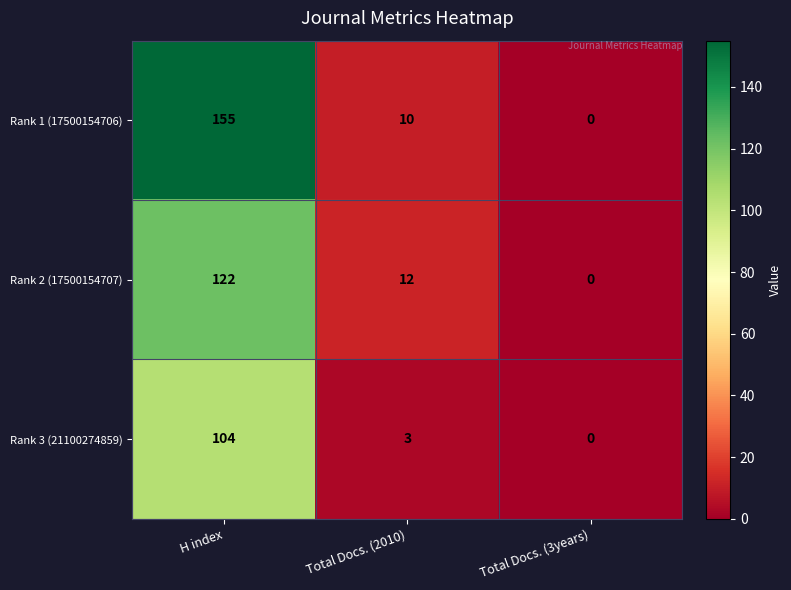

How many values in Rank 3 (21100274859) are above zero?

2